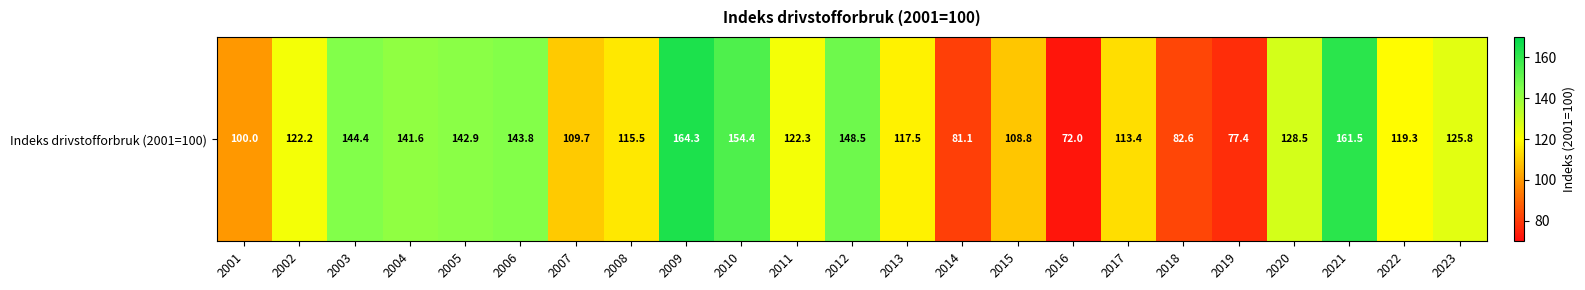

Which label corresponds to the largest value in the chart?

2009